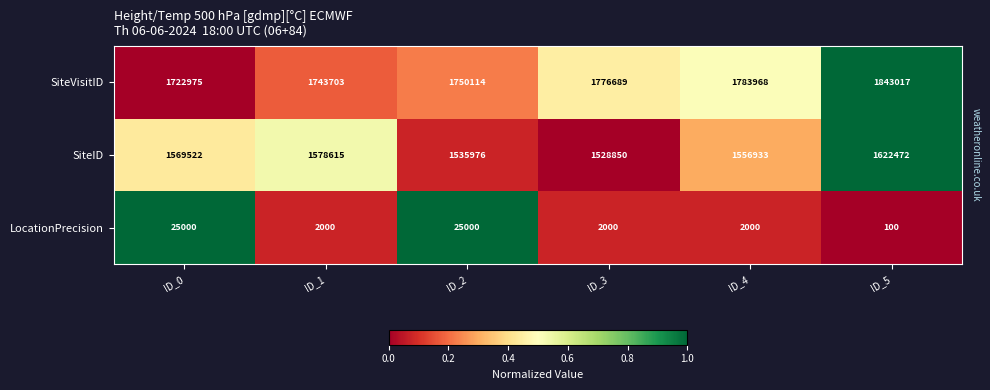

True or false: SiteID has a value of 1578615 at ID_1.

True